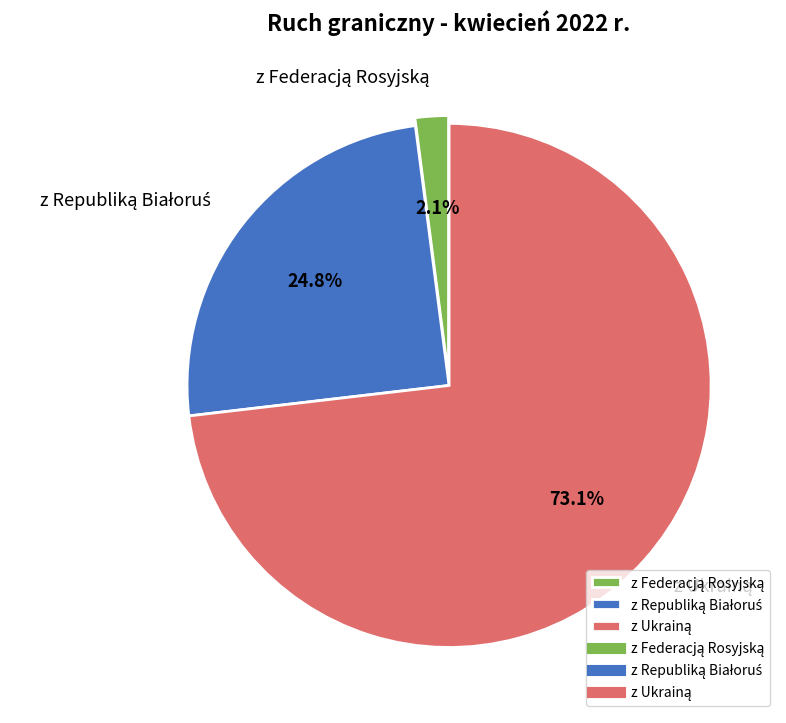

Is there a majority slice in this chart?

Yes